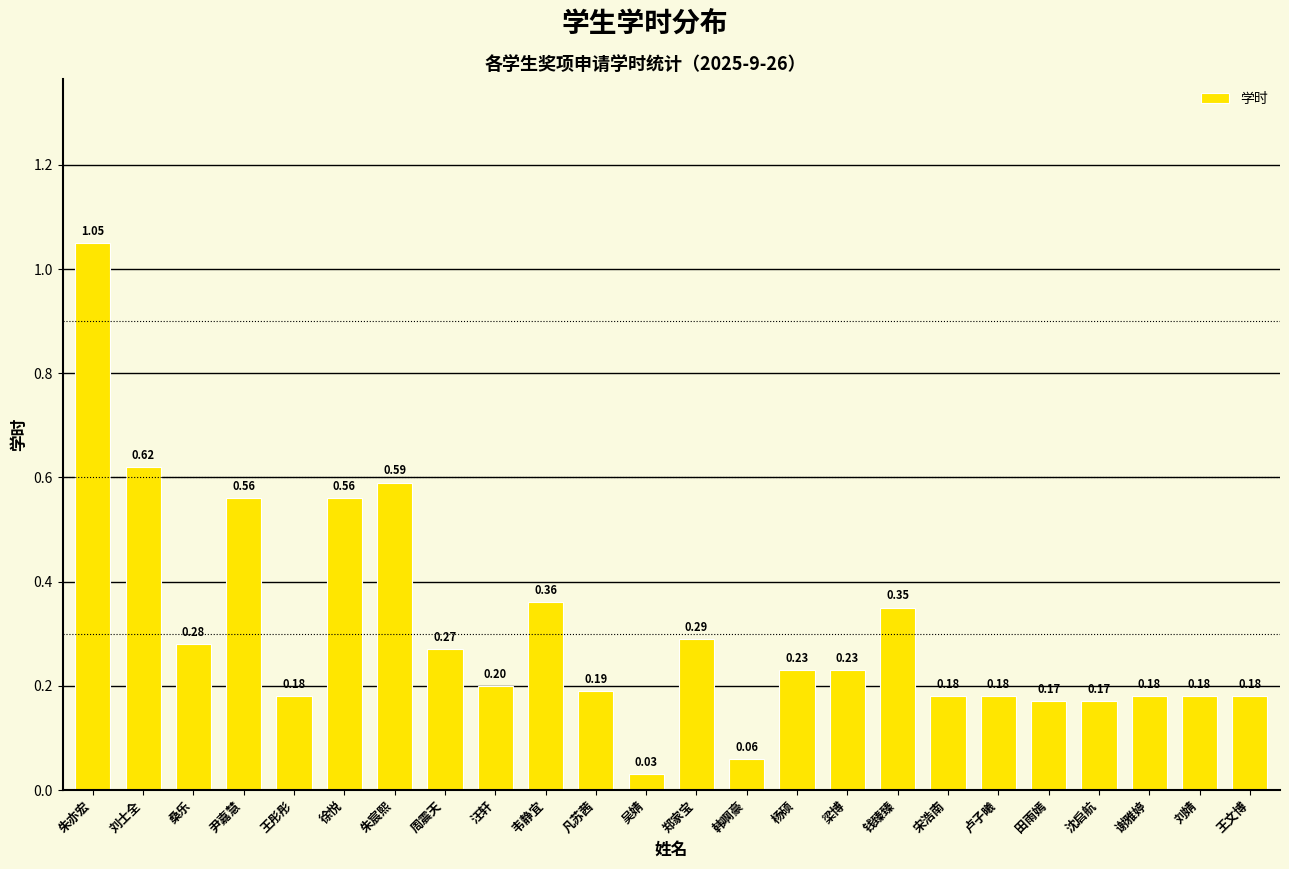

What position from the right is 田雨嫣?

5